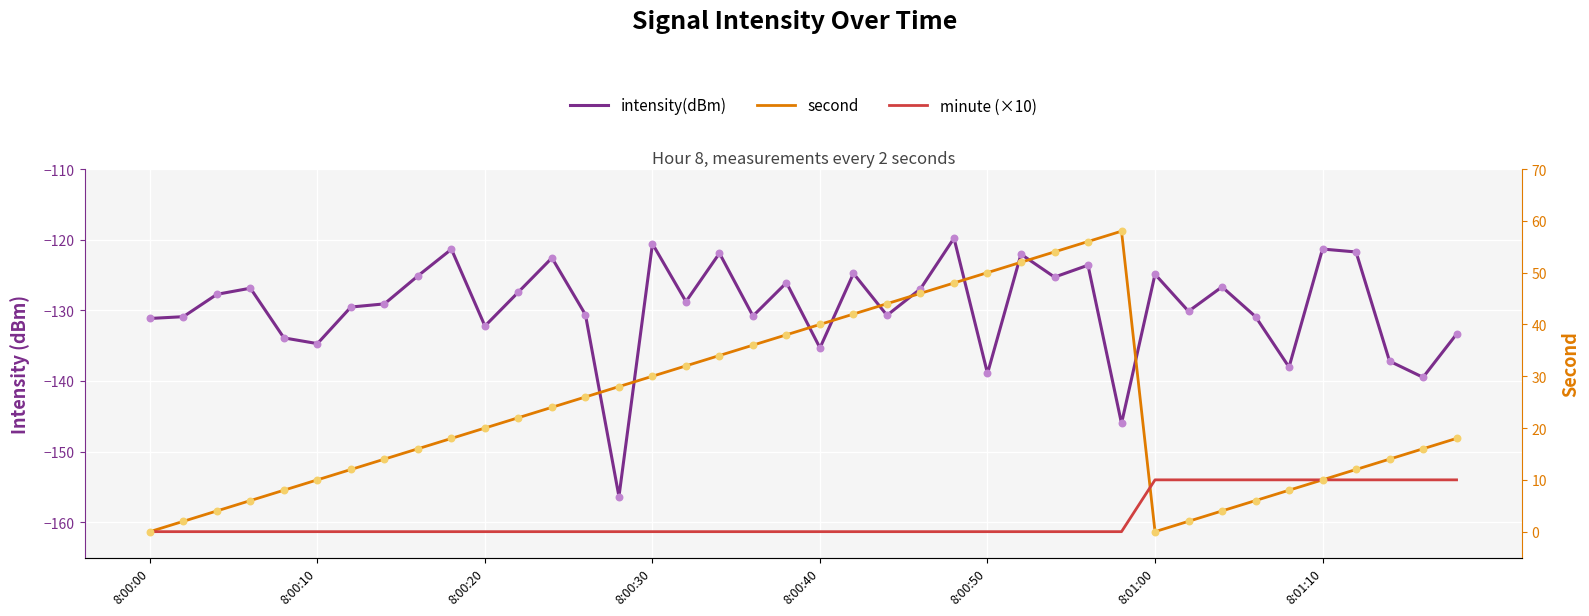

At how many categories does at least one series exceed -93?

40